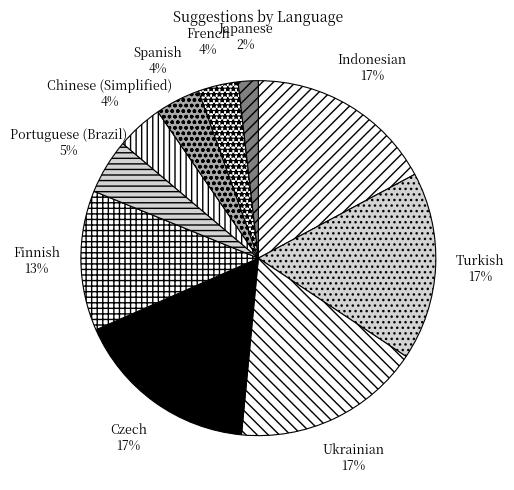

Which slice is the smallest?

Japanese